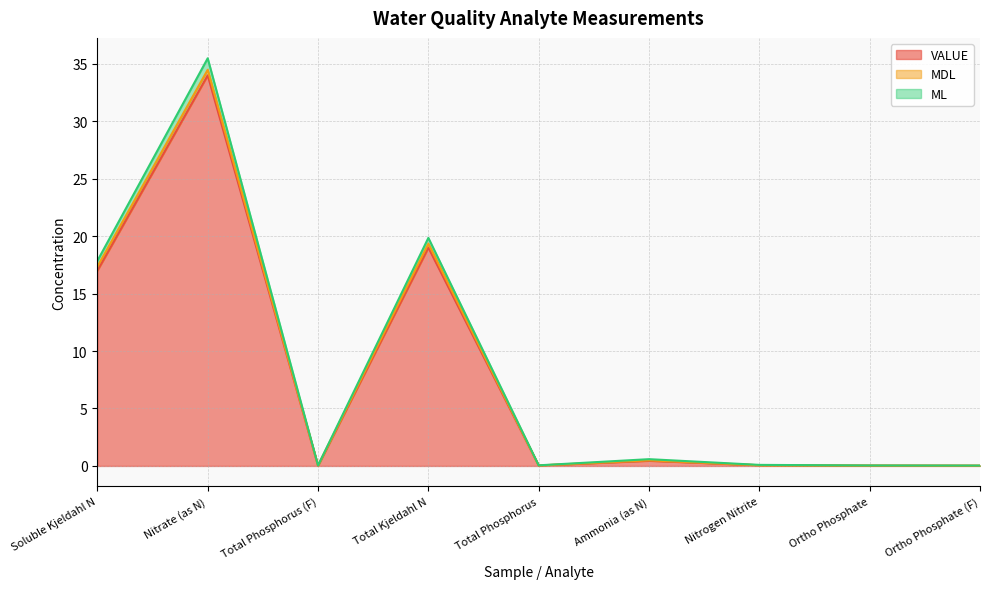

True or false: ML and VALUE cross at least once.

False